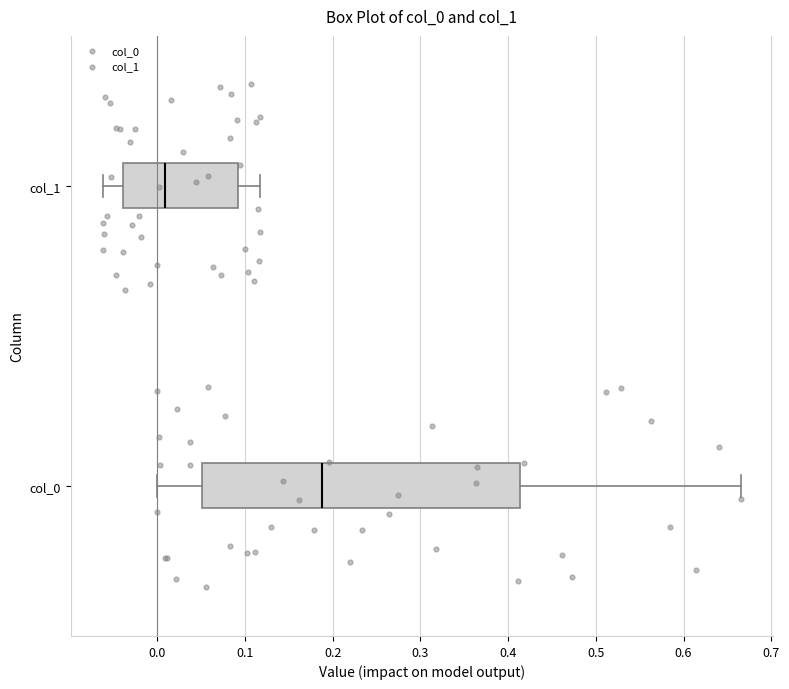

Comparing the boxes themselves (not the whiskers), which one is the widest?

col_0